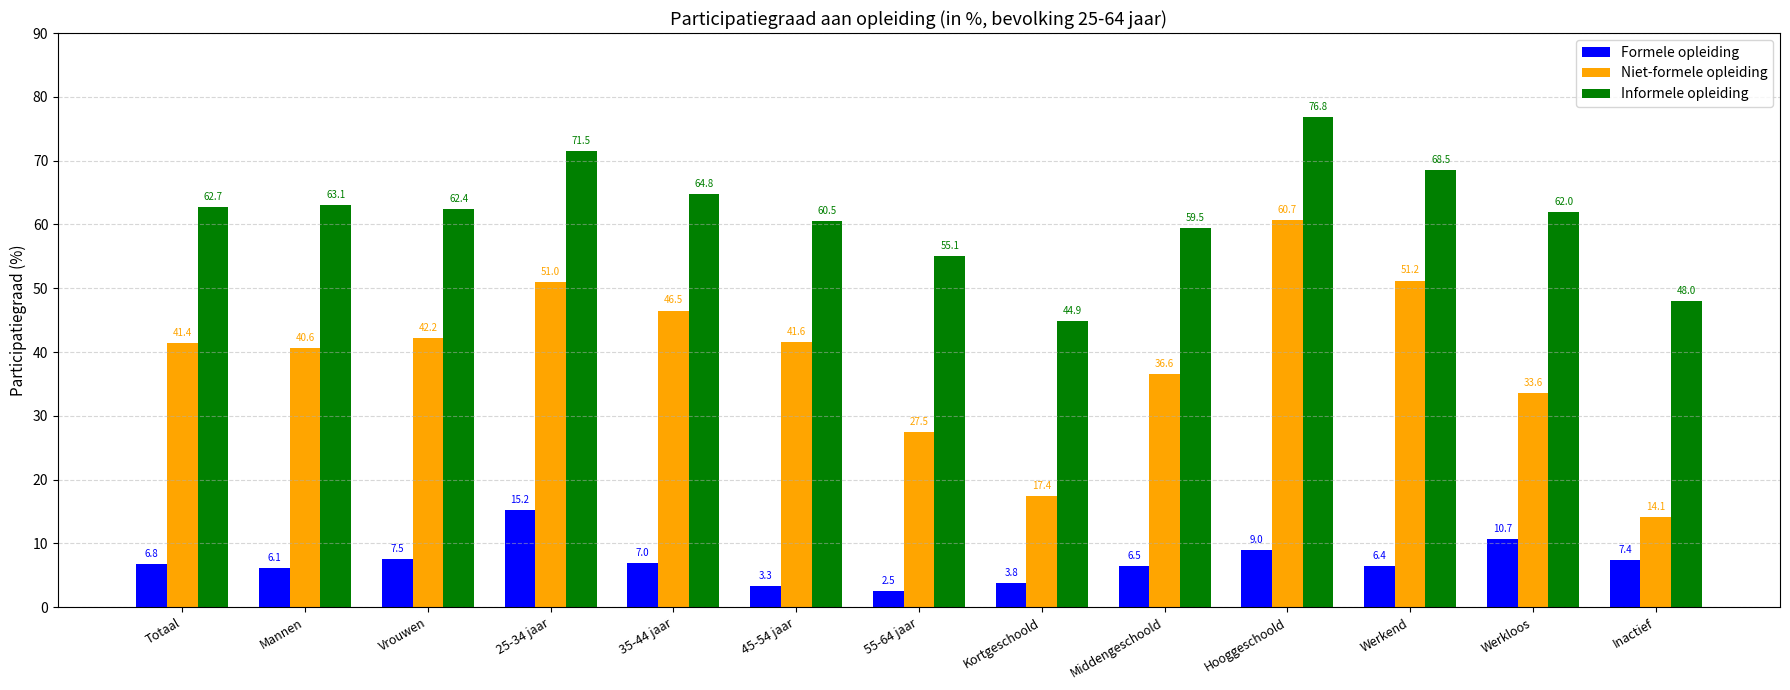

What is the difference between the maximum and minimum values in the Niet-formele opleiding series?

46.6